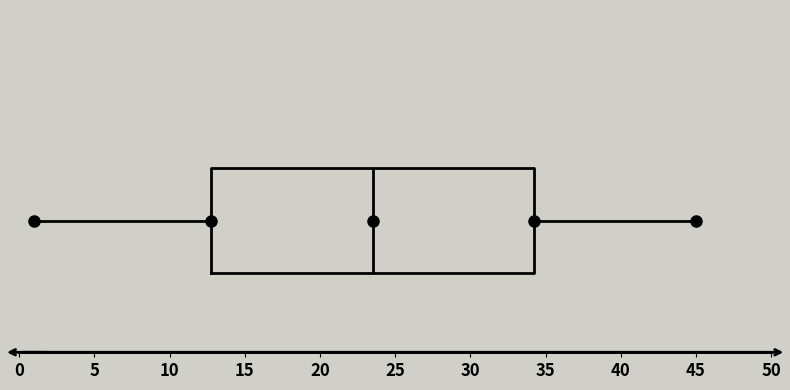

Read this box plot against the x-axis: the position of the median line, the range covered by the box, and the ends of both whiskers. The values are not printed on the chart, so give them approximately, as read against the axis.

median 23.5, box 13.0 to 34.5, whiskers 1.0 to 45.0